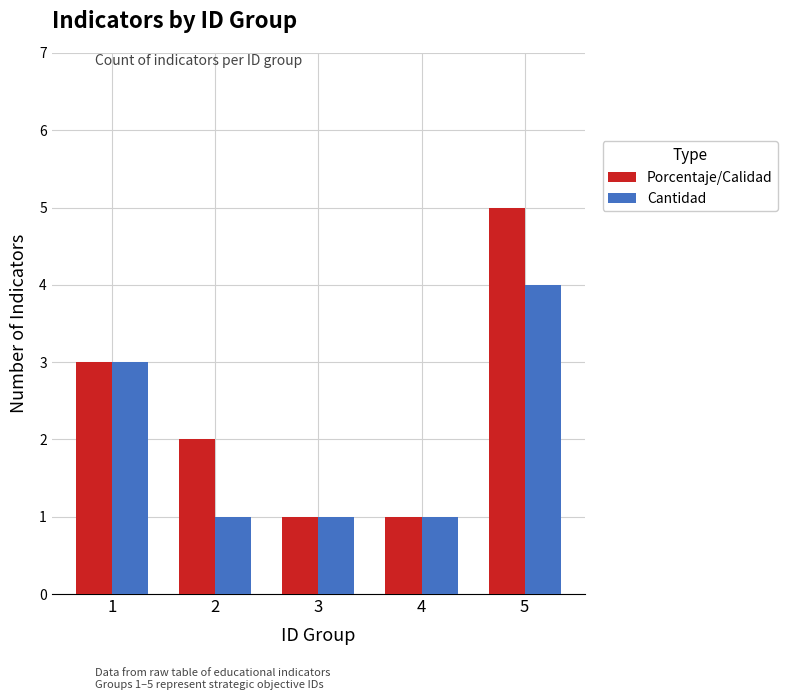

At 5, list the series in order from largest to smallest.

Porcentaje/Calidad, Cantidad